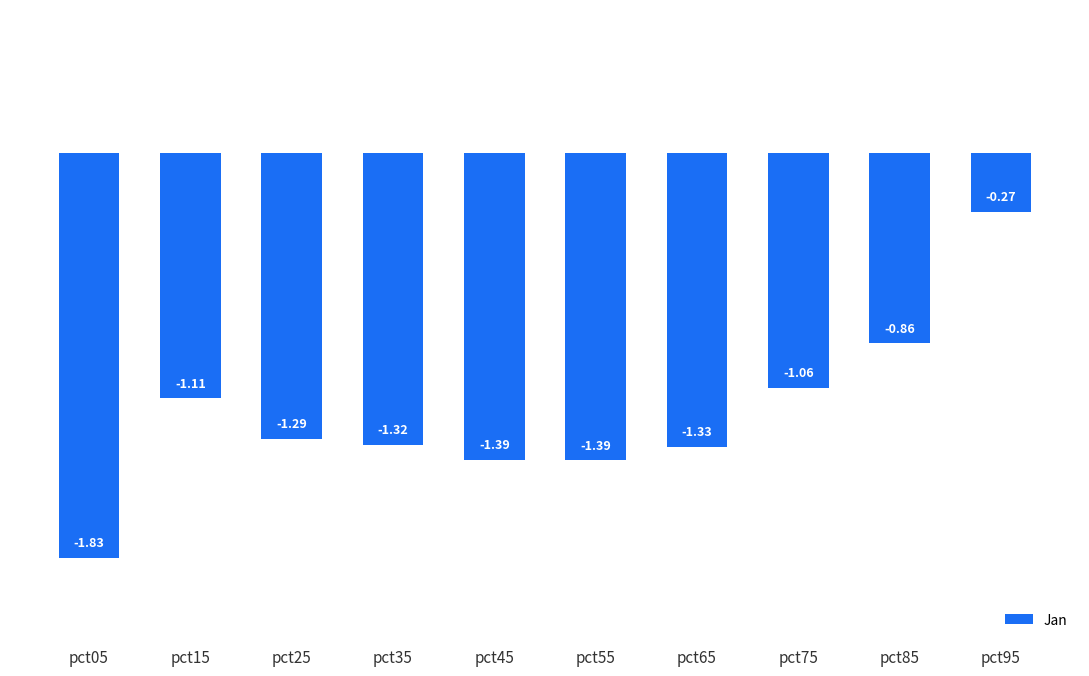

Are the bars horizontal?

No